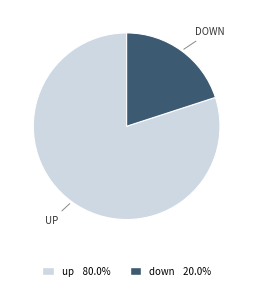

What is the largest slice in the pie chart?

UP